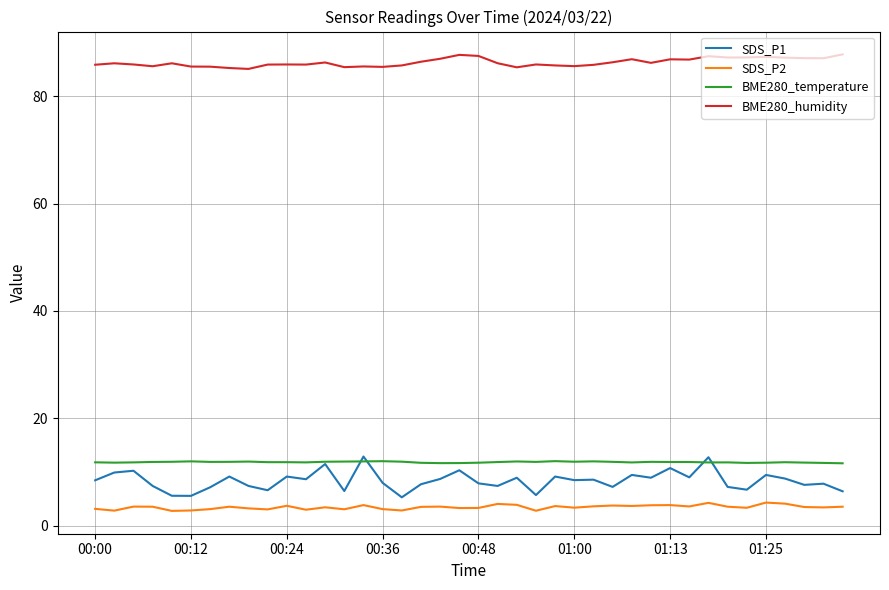

What is the maximum value for BME280_temperature?

12.0